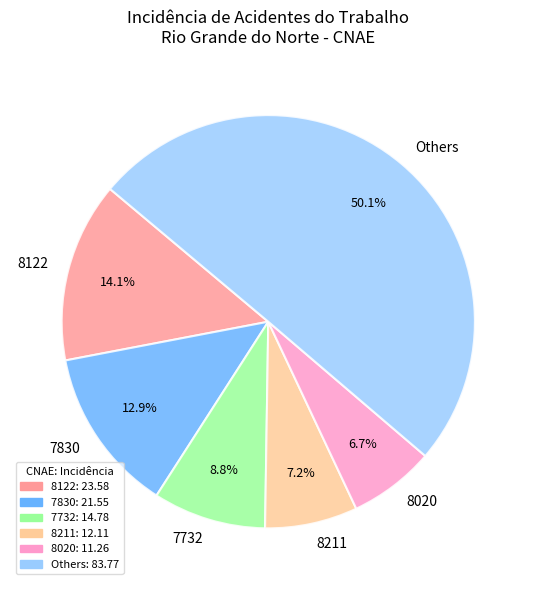

Which slice is the largest?

Others